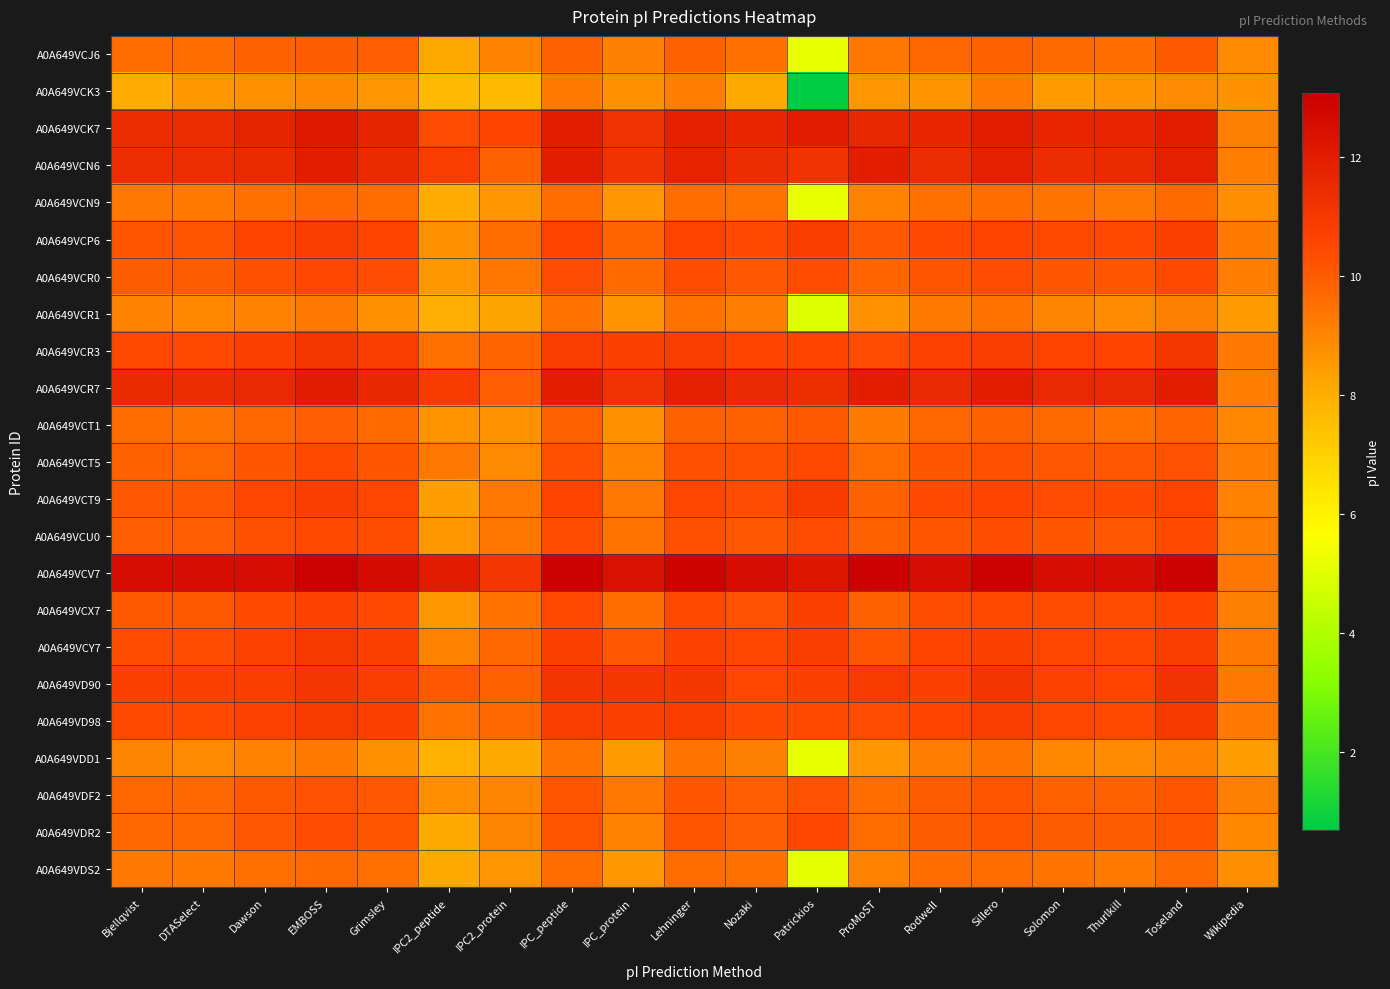

At which category is the sum across all series the highest?

EMBOSS